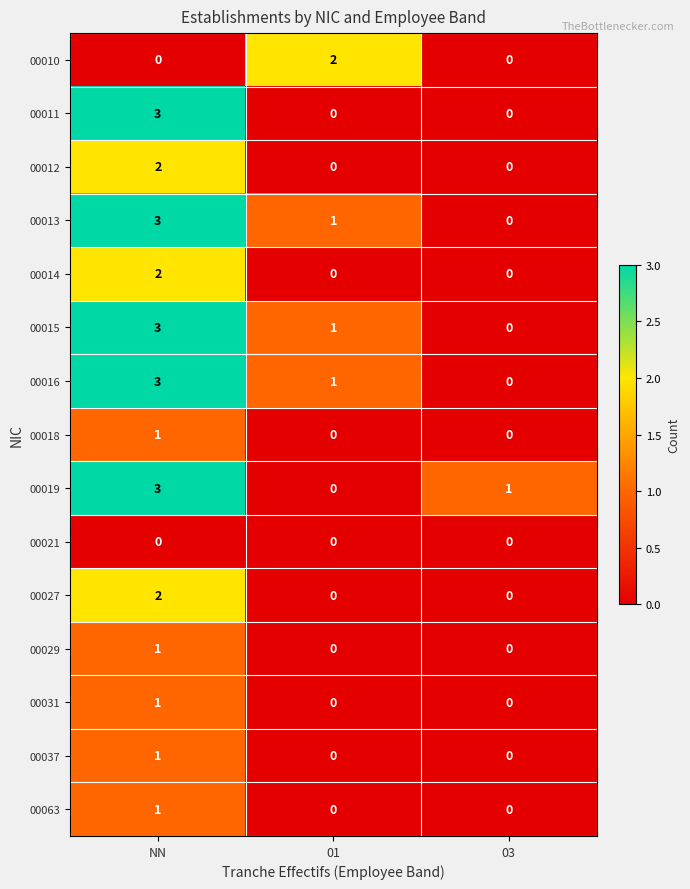

List the labels in order of 00019 value, smallest first.

01, 03, NN